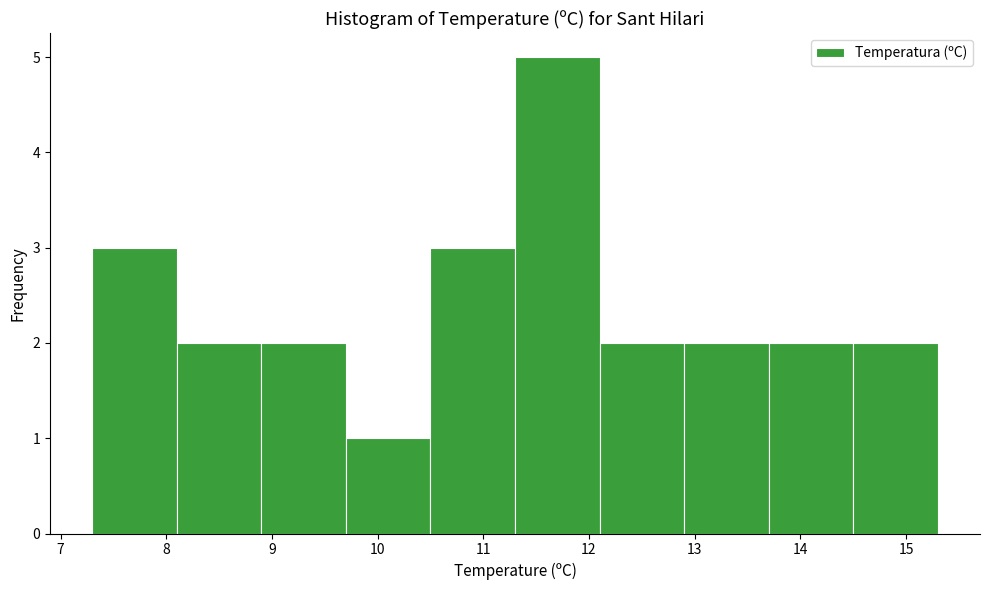

What is the height of the bar covering 9.7 to 10.5 on the x-axis? The values are not printed on the chart, so give them approximately, as read against the axis.

1